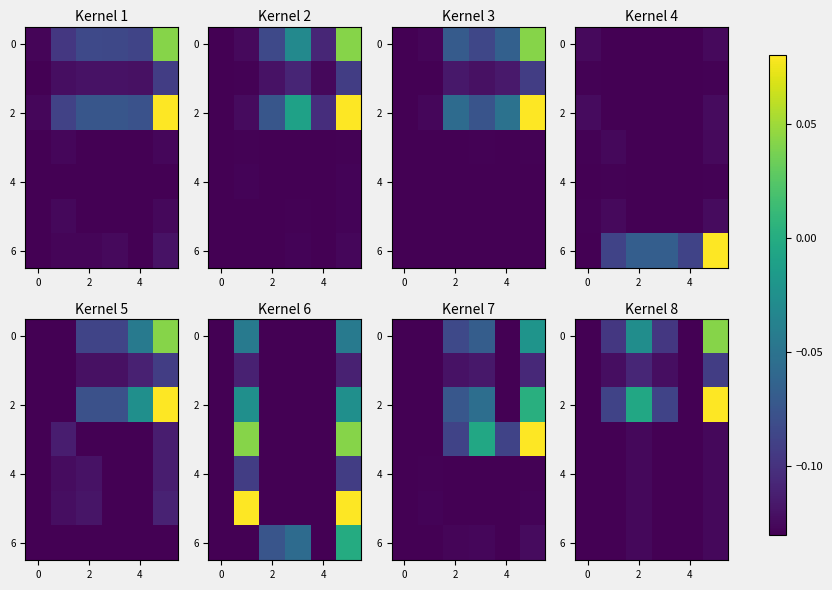

Which category has the highest value across all series?

5